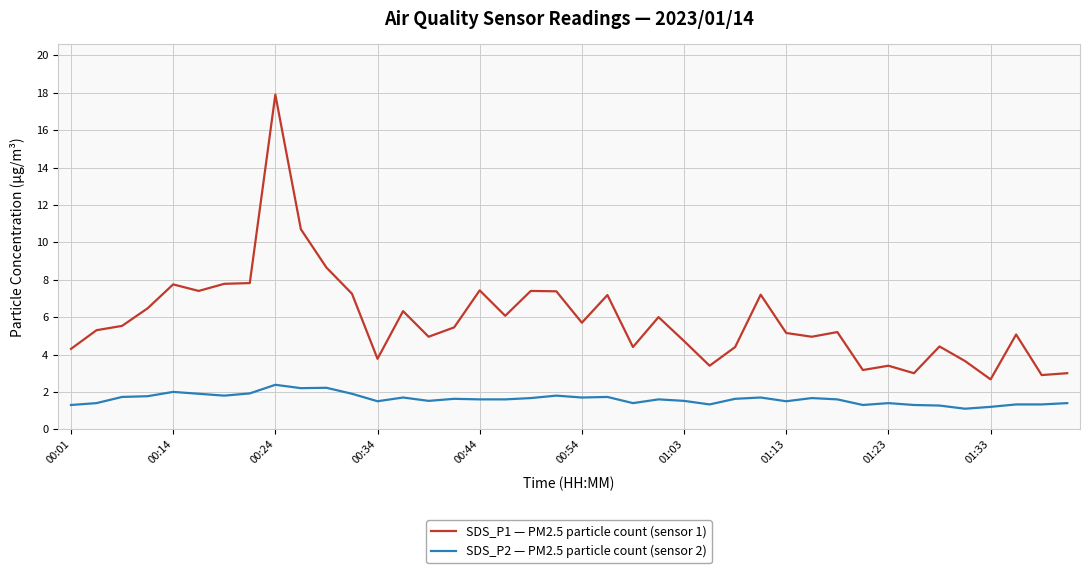

What is the difference between the maximum and minimum values in the SDS_P2 — PM2.5 particle count (sensor 2) series?

1.3